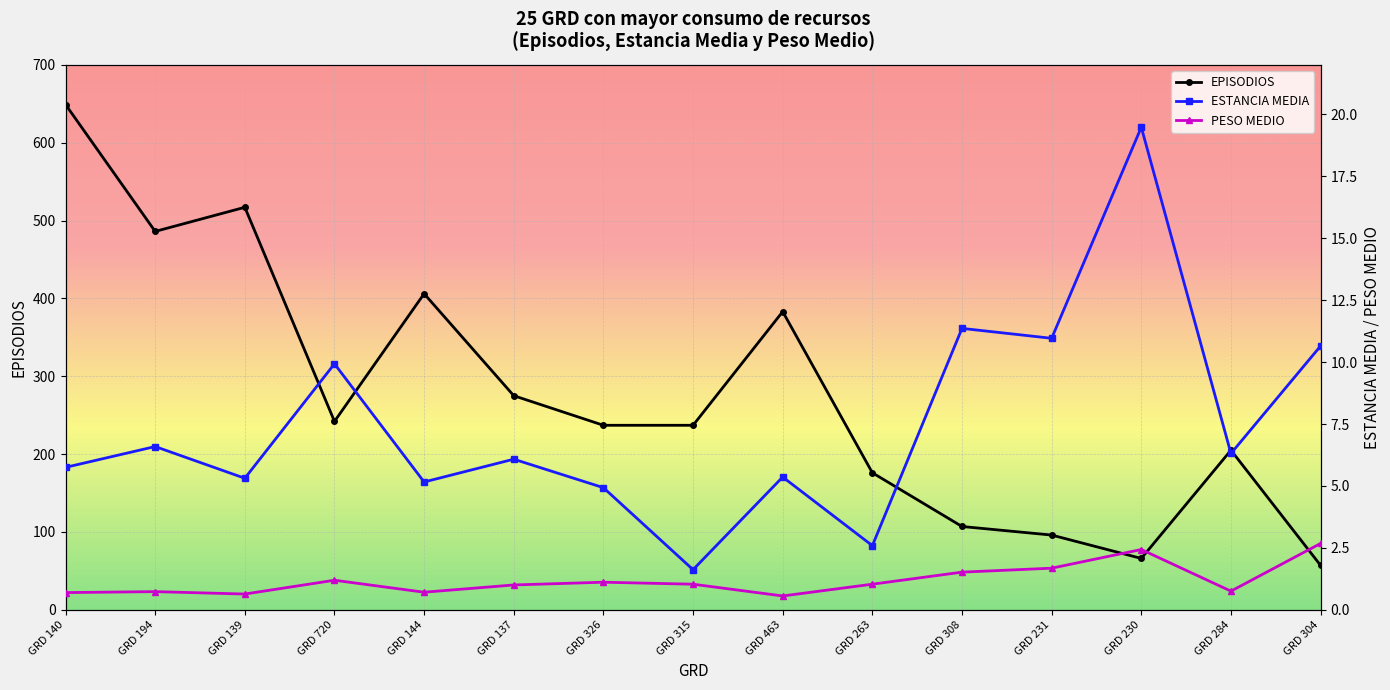

What is the difference between the maximum and second lowest values in the EPISODIOS series?

583